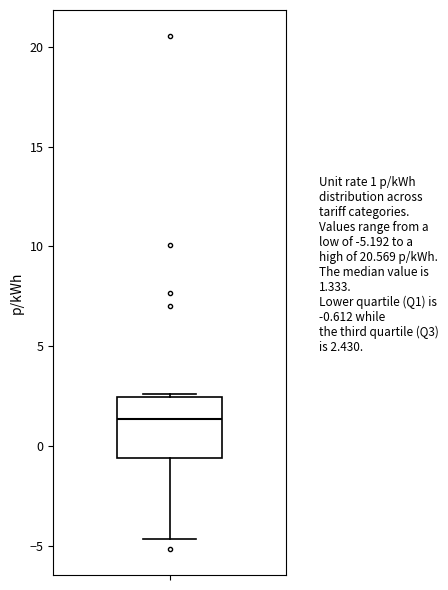

Where does the lower whisker of the box end on the y-axis? The values are not printed on the chart, so give them approximately, as read against the axis.

-4.5